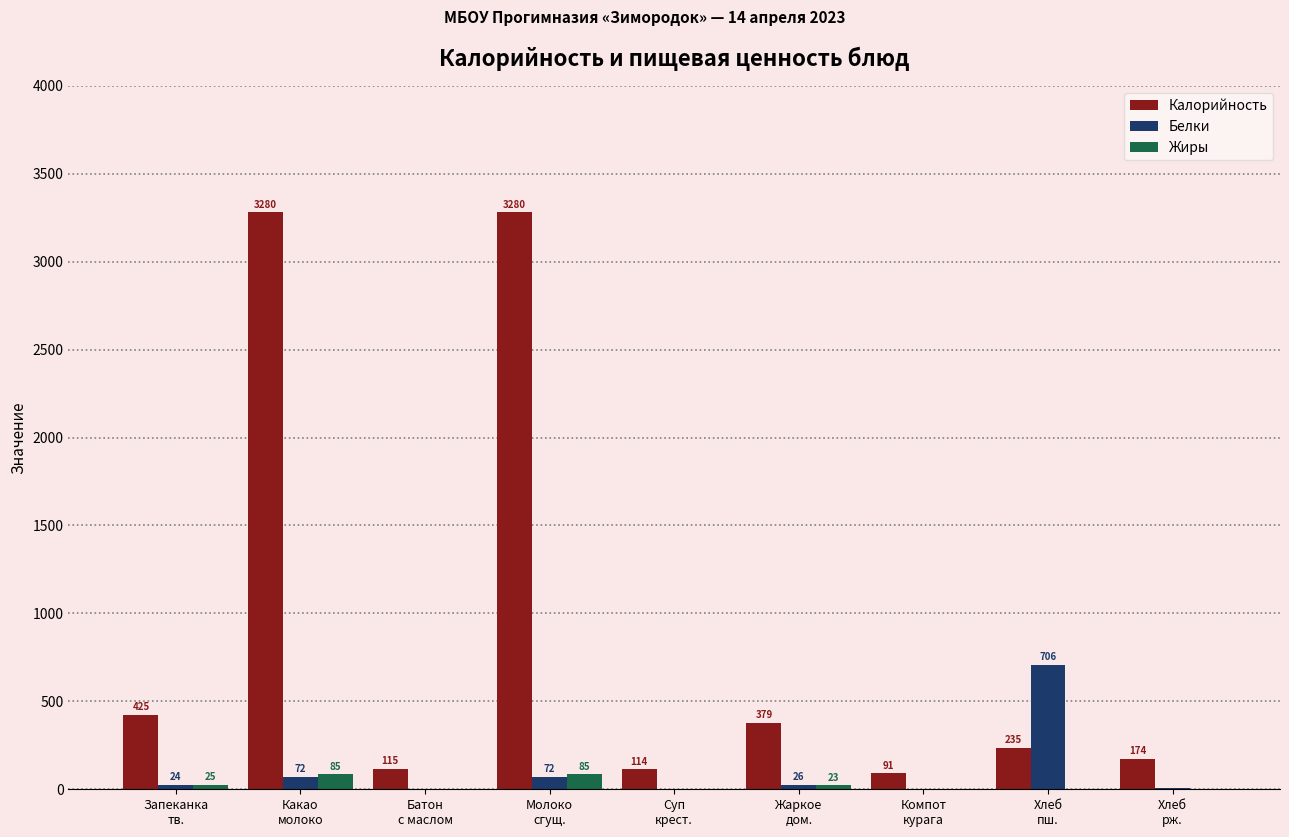

Which series has the largest total across all categories?

Калорийность